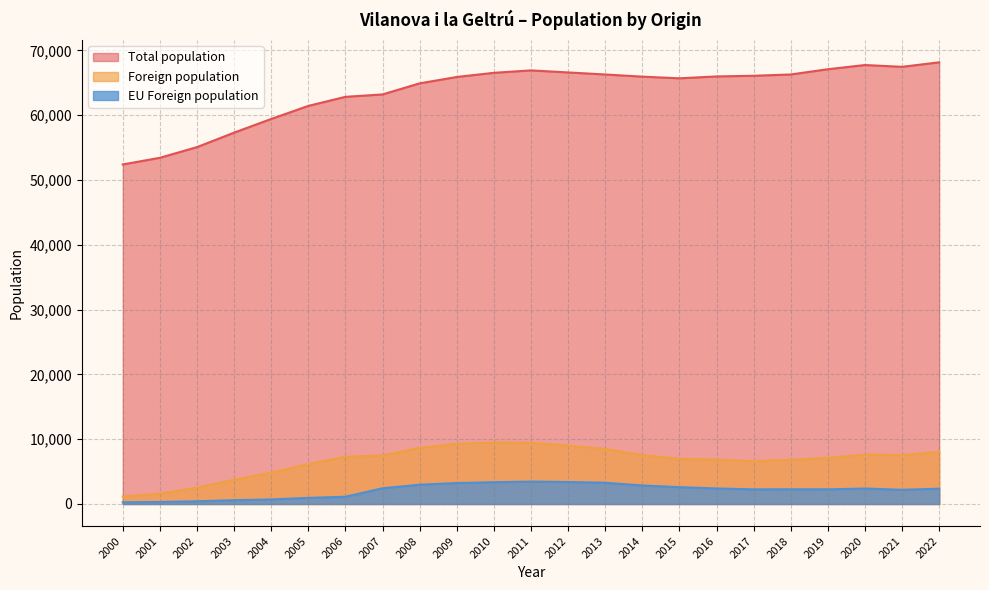

True or false: Total population has a value of 42067 at 2010.

False